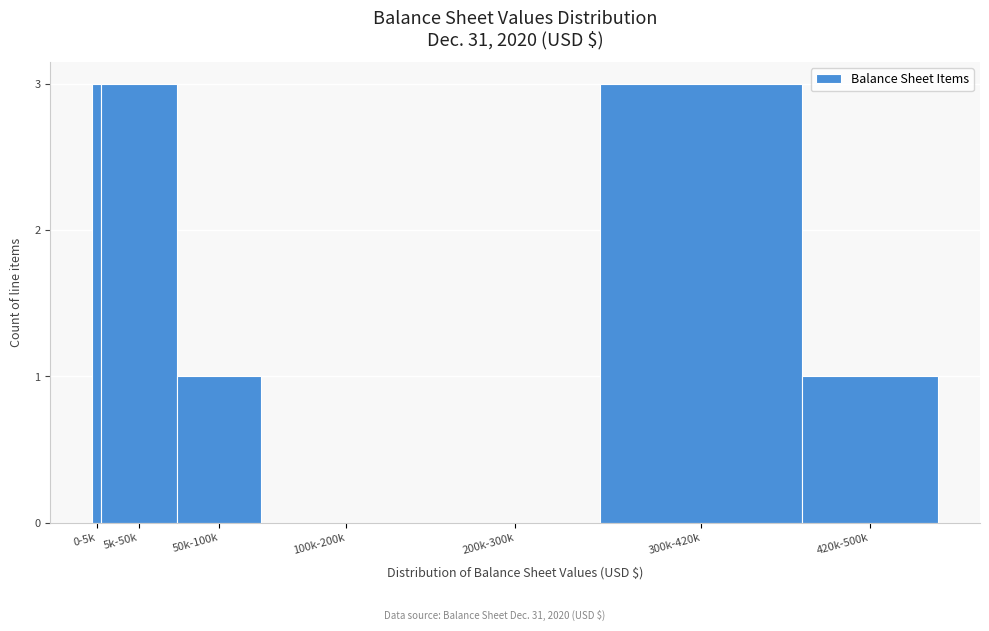

Reading right to left, list all the values displayed in this chart.

420k-500k=1	300k-420k=3	200k-300k=0	100k-200k=0	50k-100k=1	5k-50k=3	0-5k=3